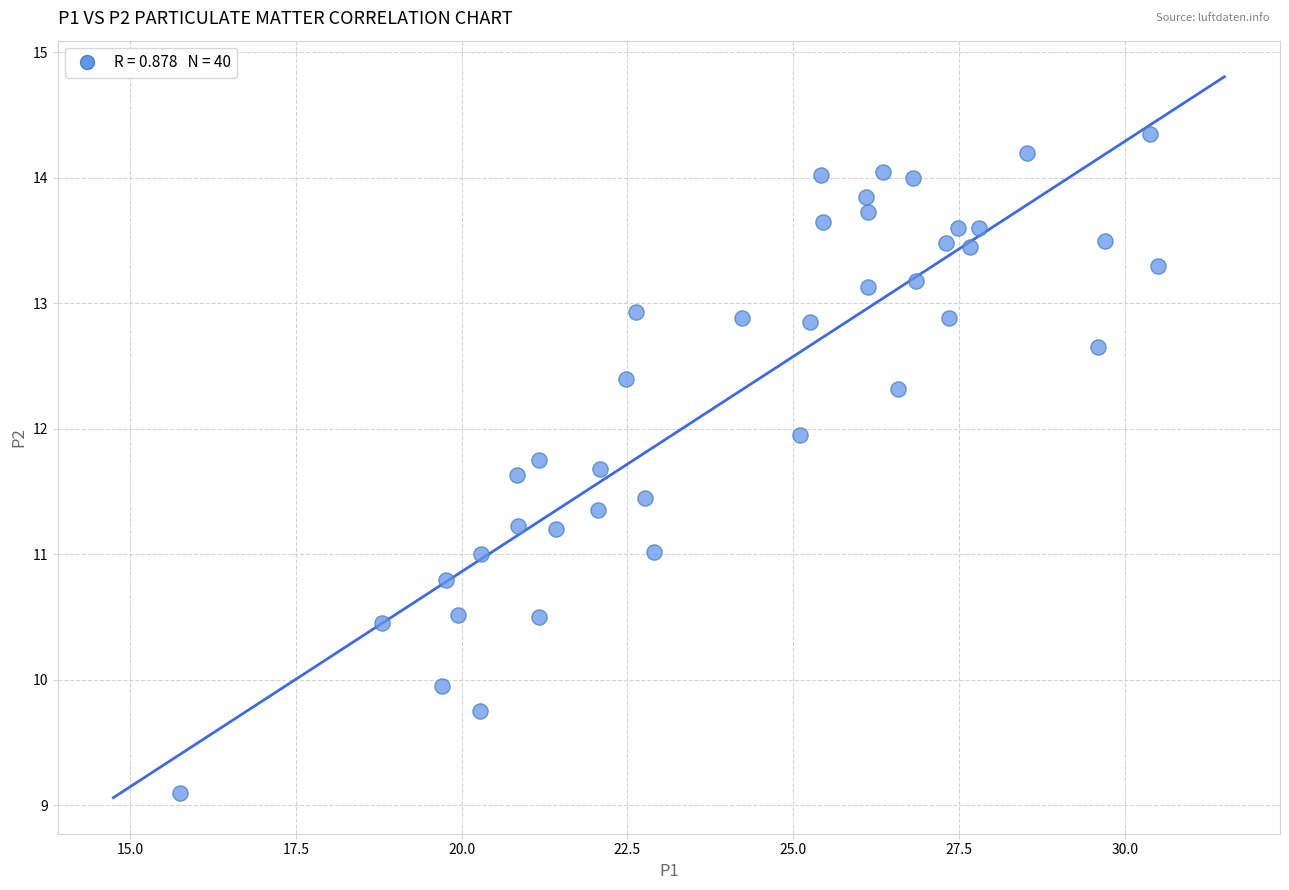

What is the range of X values (max minus min)?

14.8